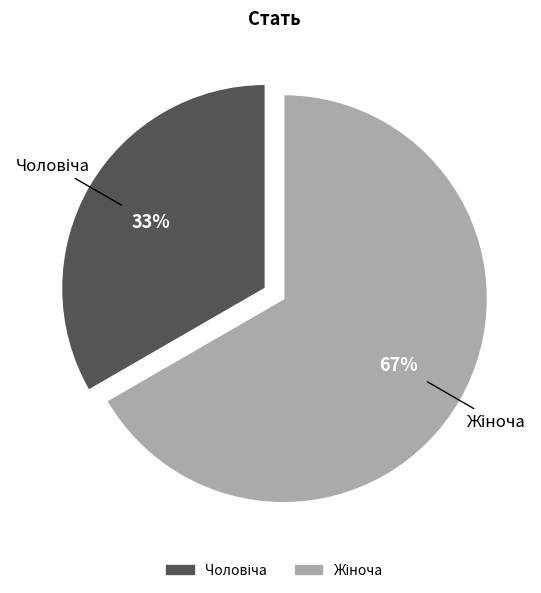

To the nearest percent, what is the average slice percentage?

50%